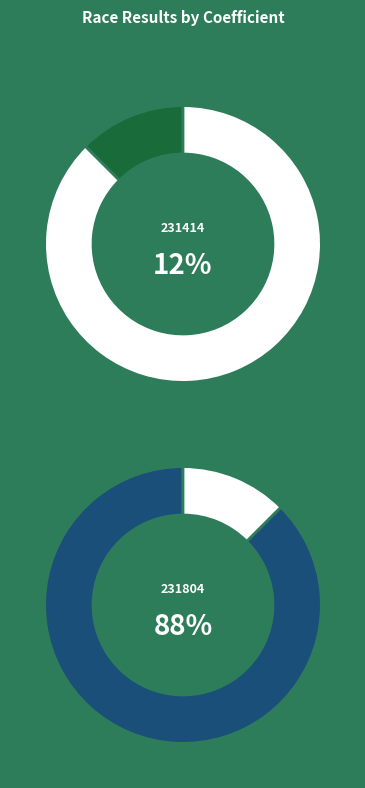

Is it true that 231414 is 20% of the pie?

False